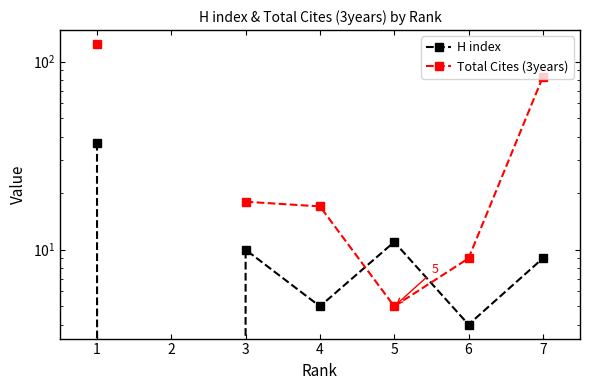

Is this an area chart (filled region under the line)?

No